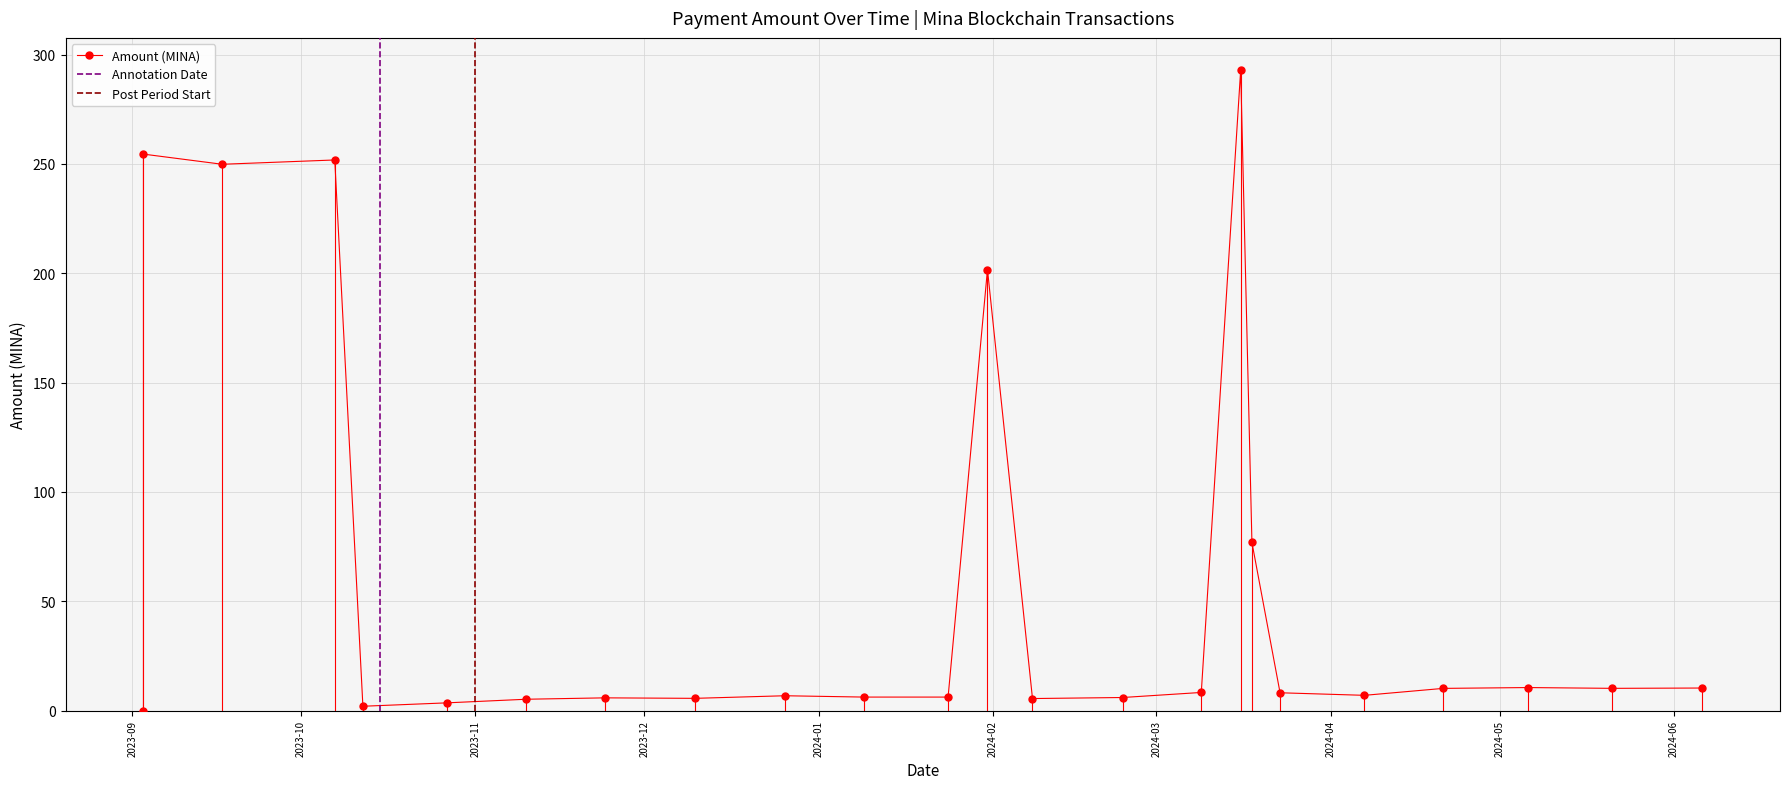

Does the chart display data point markers on the line(s)?

Yes